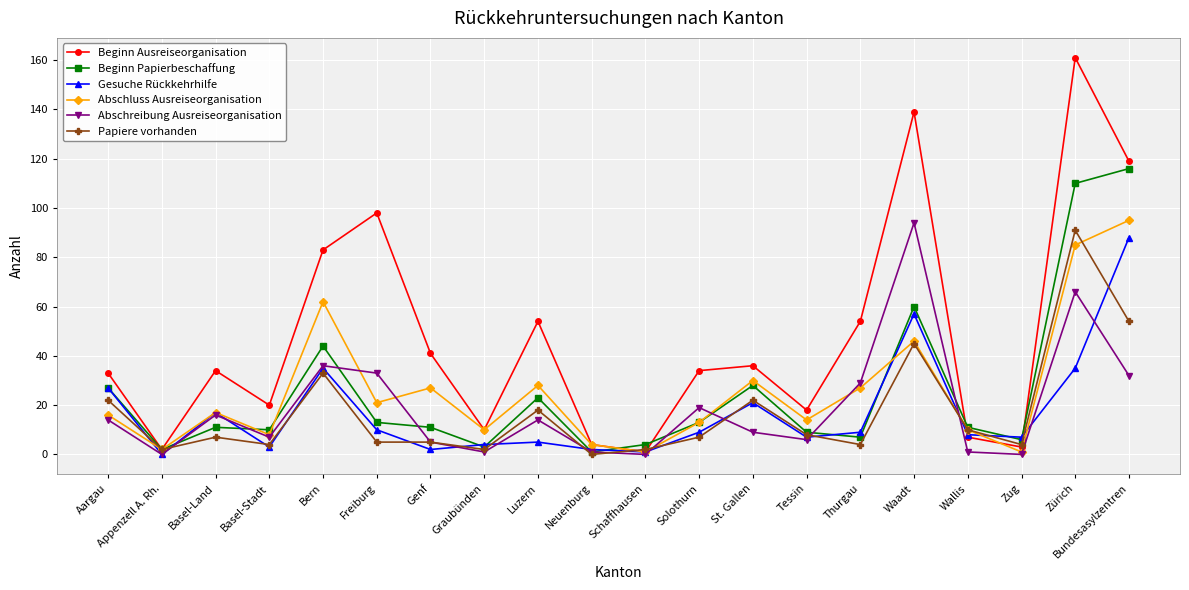

The value of Beginn Papierbeschaffung at St. Gallen is 14. True or false?

False